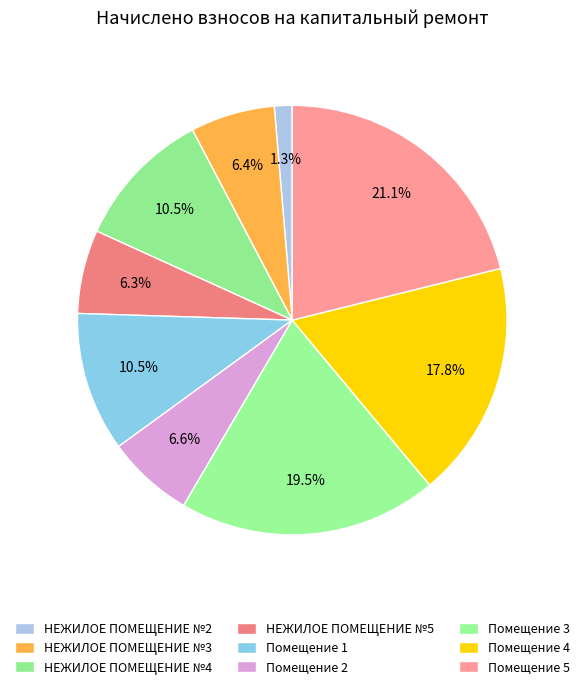

The Помещение 3 slice represents 26% of the pie. True or false?

False